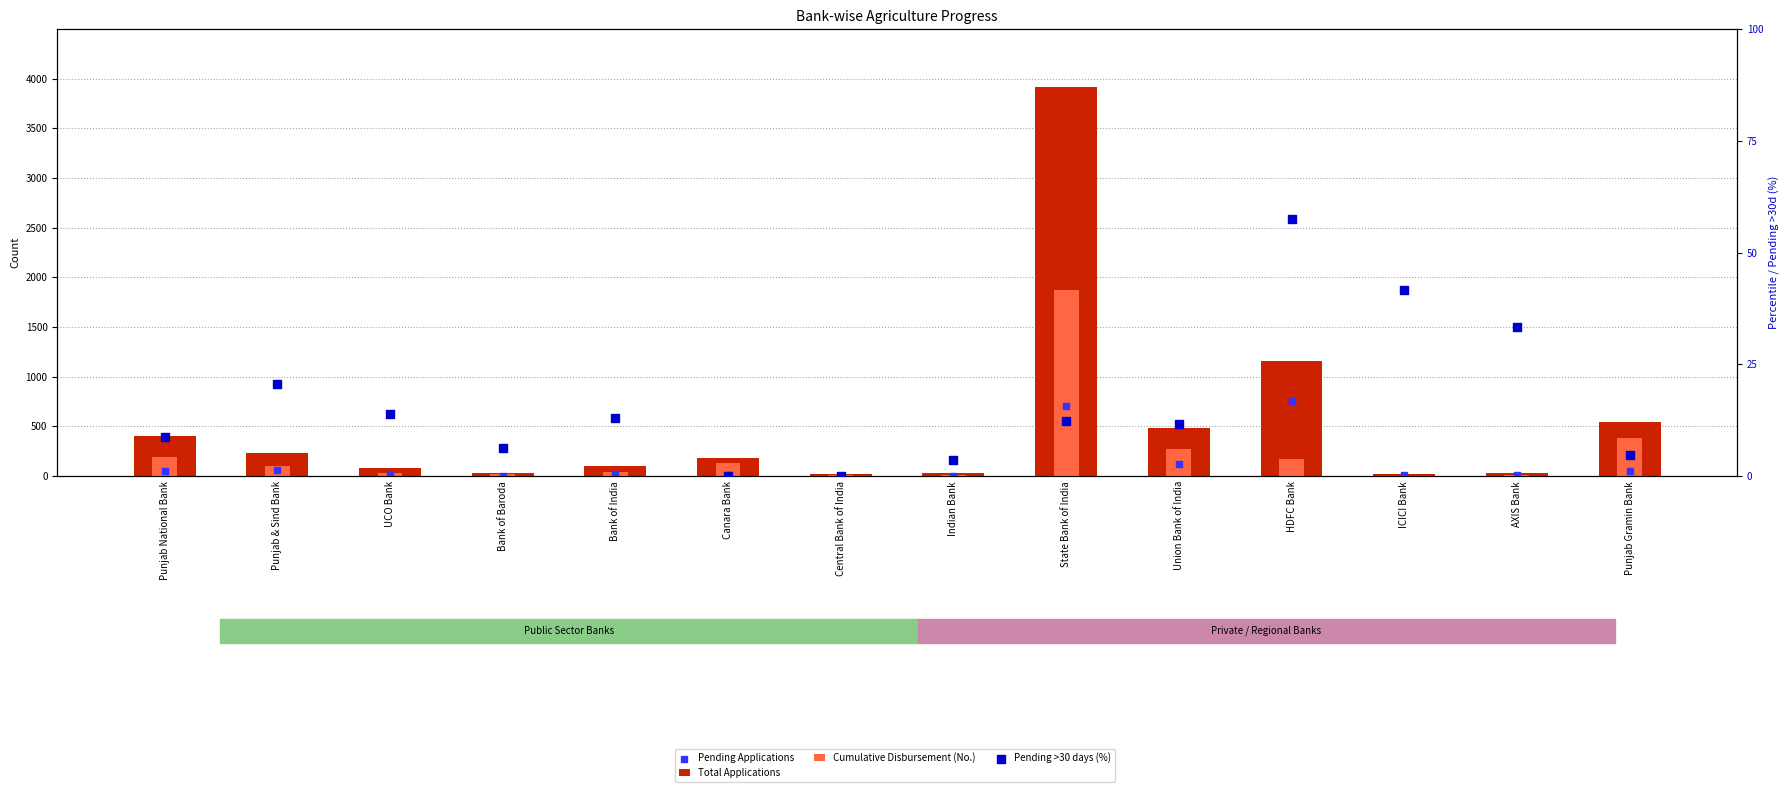

What are all the series names shown in the legend?

Total Applications, Cumulative Disbursement (No.), Pending Applications, Pending >30 days (%)